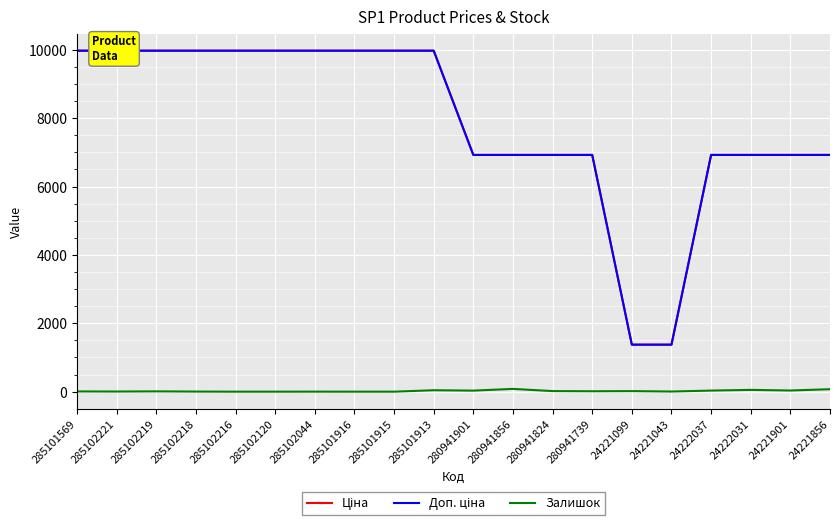

Is it true that Залишок equals 0.0 at 285102120?

True